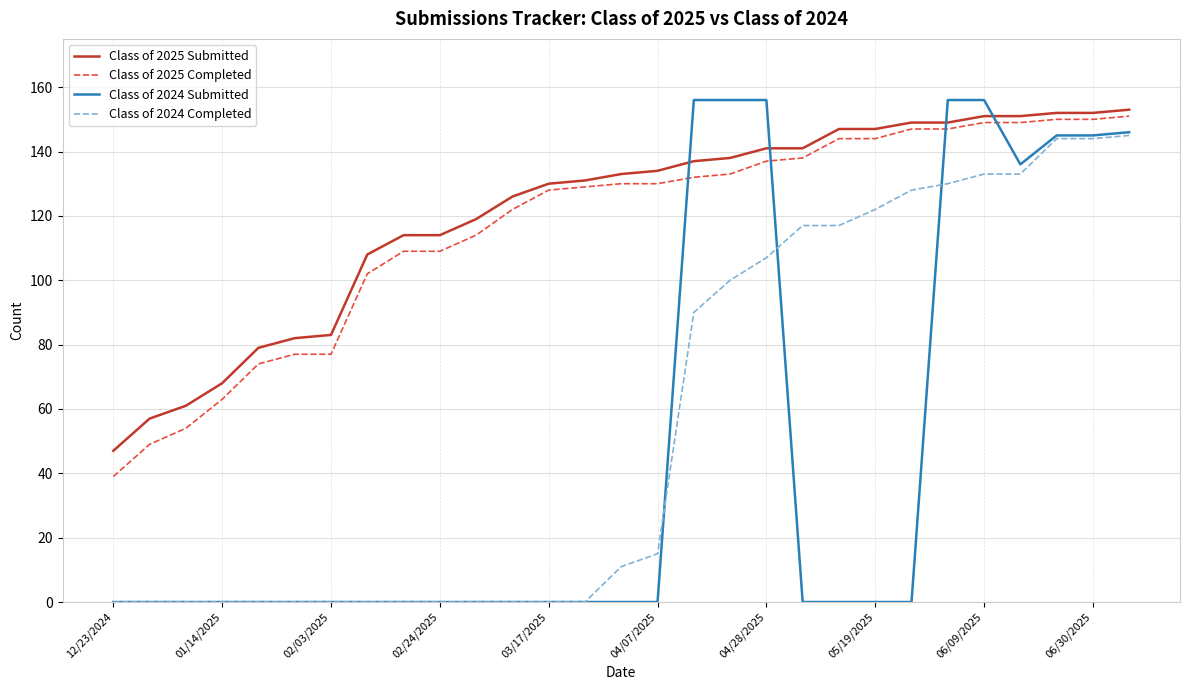

Which series has the widest spread of values?

Class of 2024 Submitted